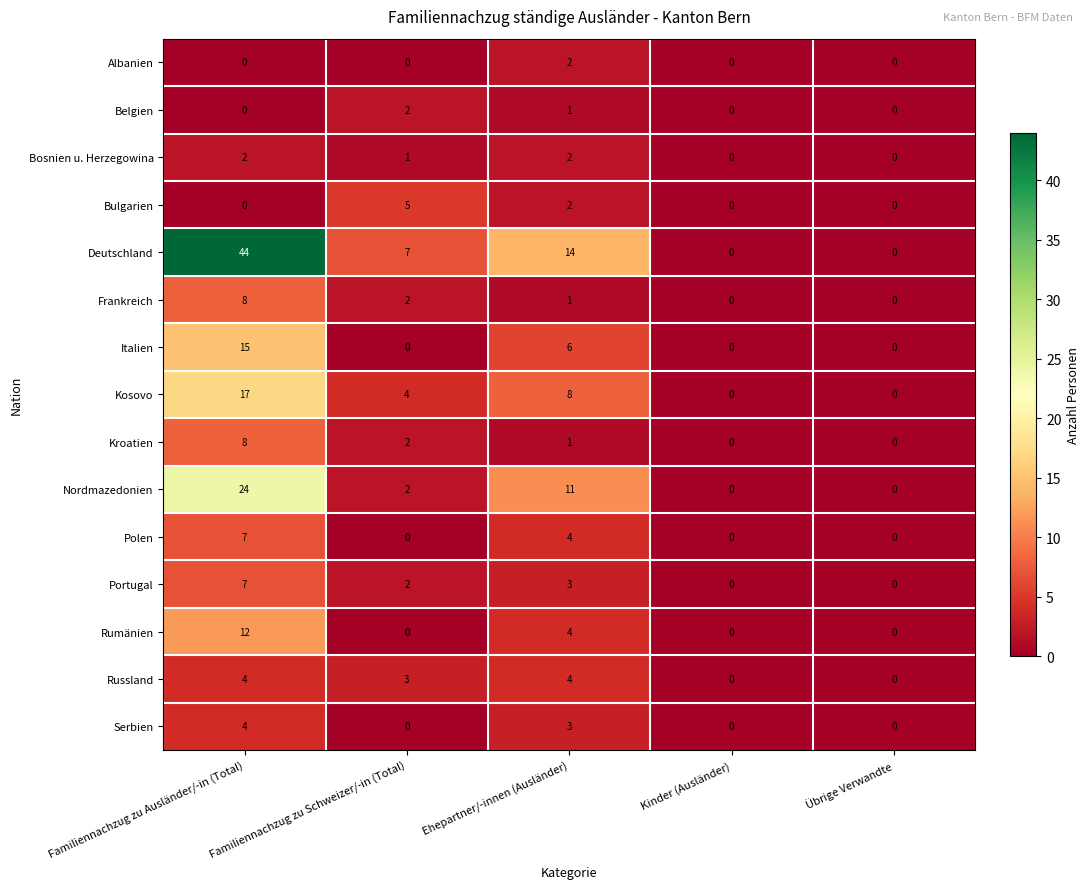

How many series are shown in this chart?

15